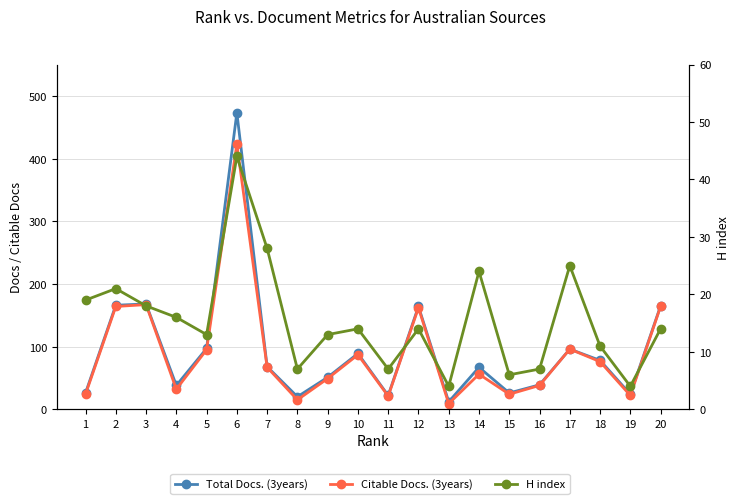

Reading left to right, what are all the values shown in this chart?

Total Docs. (3years): 26	166	168	38	97	473	68	20	51	89	22	164	12	67	26	39	96	78	24	165
Citable Docs. (3years): 24	164	167	32	95	423	67	15	49	87	21	162	9	56	24	38	96	76	22	164
H index: 19	21	18	16	13	44	28	7	13	14	7	14	4	24	6	7	25	11	4	14